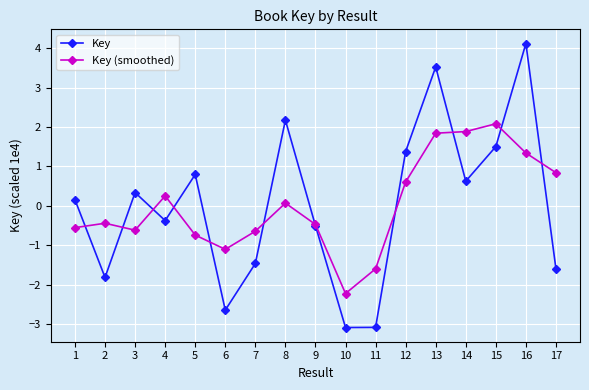

How many intersections are there between Key and Key (smoothed)?

11